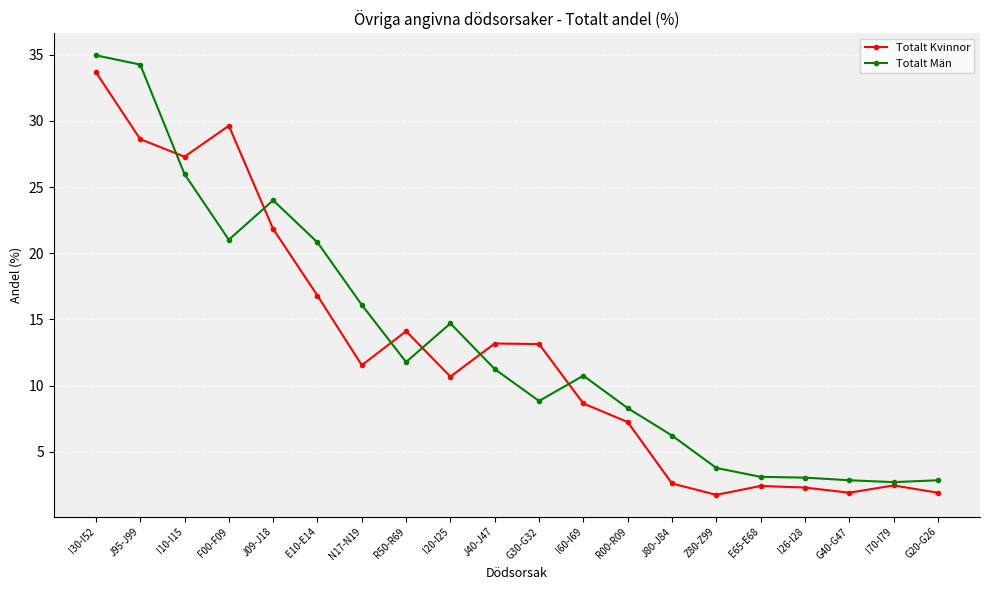

What is the highest value of the Totalt Män series?

35.0